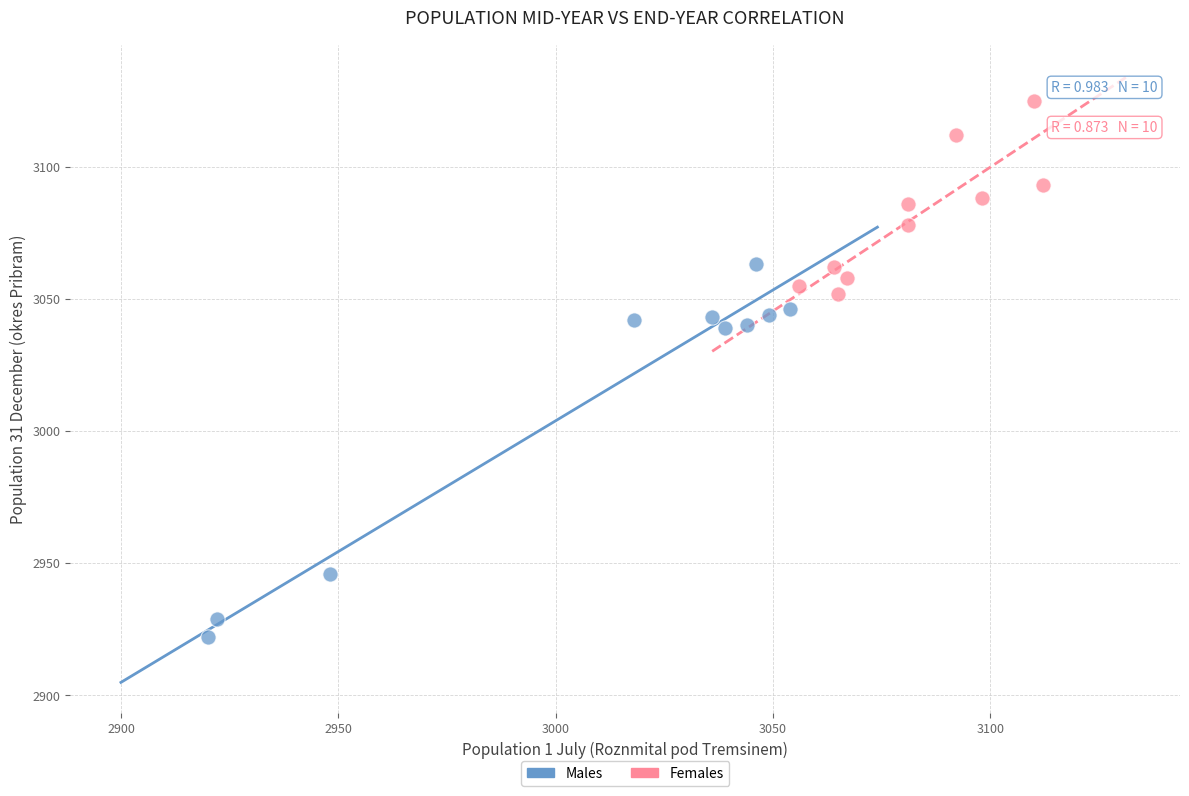

Which series has the widest spread of Y values?

Males